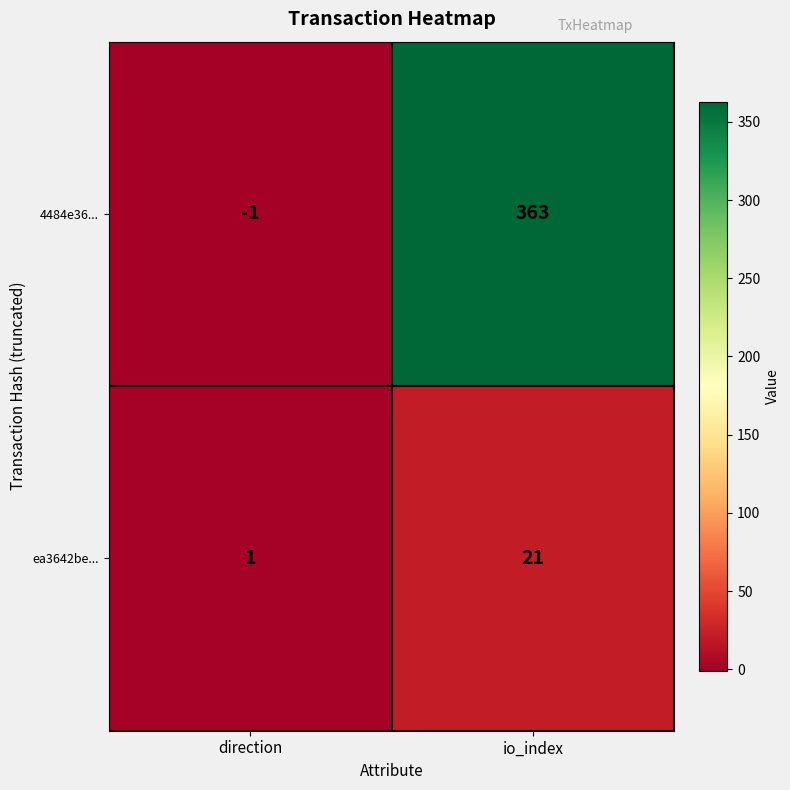

Which series changed the most between direction and io_index?

4484e36...